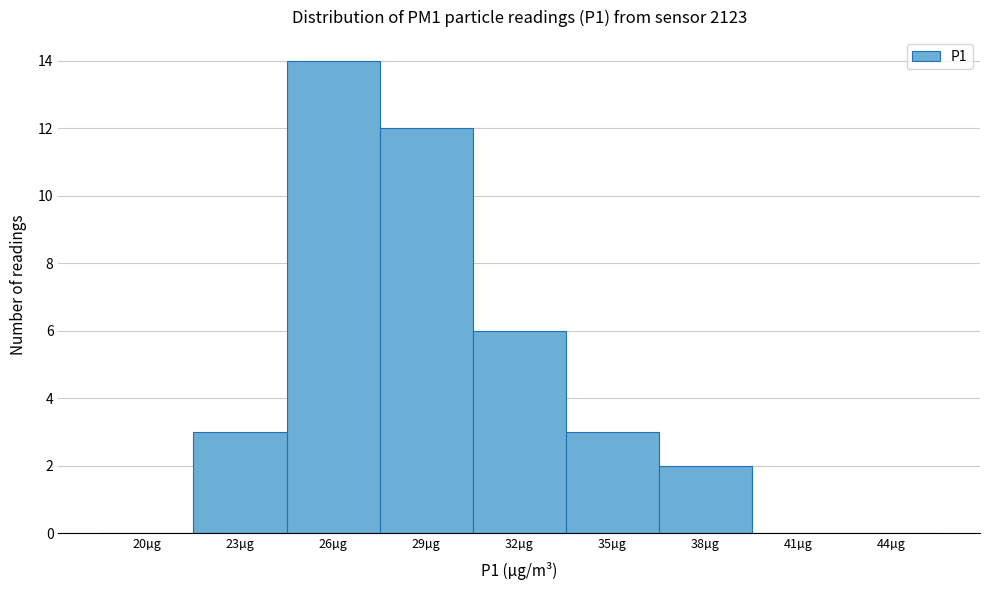

Reading left to right, list all the values displayed in this chart.

20µg=0	23µg=3	26µg=14	29µg=12	32µg=6	35µg=3	38µg=2	41µg=0	44µg=0